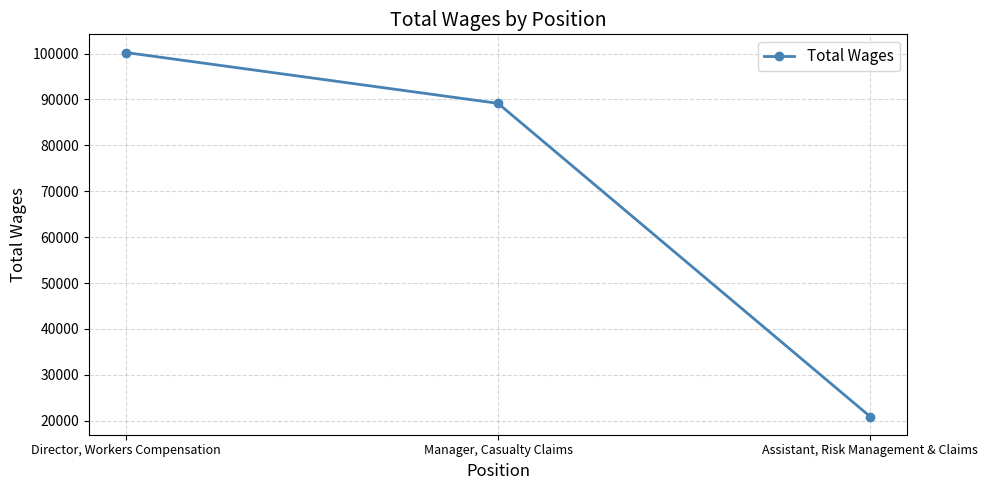

Rank the categories by value from highest to lowest.

Director, Workers Compensation, Manager, Casualty Claims, Assistant, Risk Management & Claims